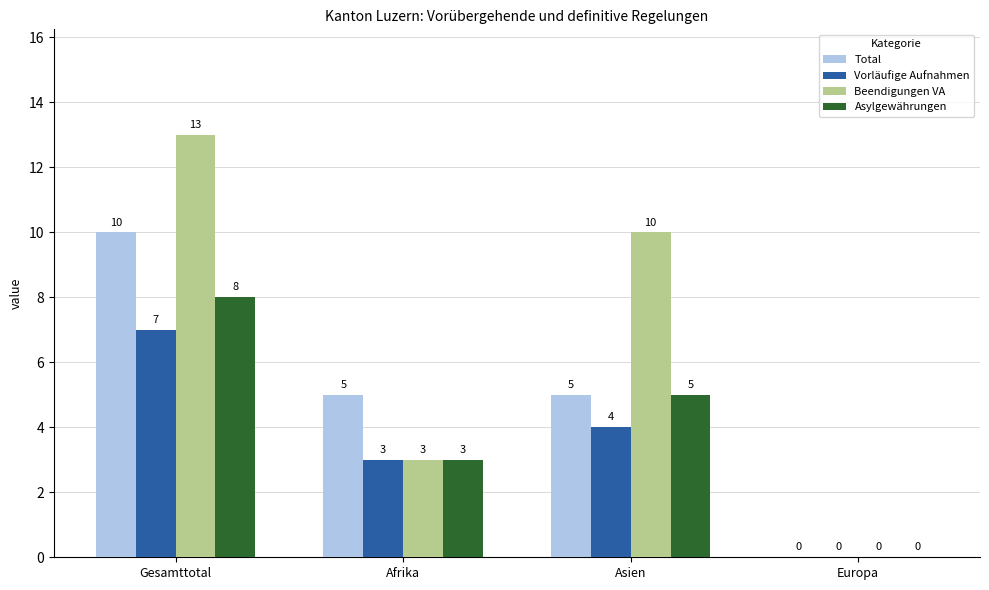

How many data points does each series have?

4